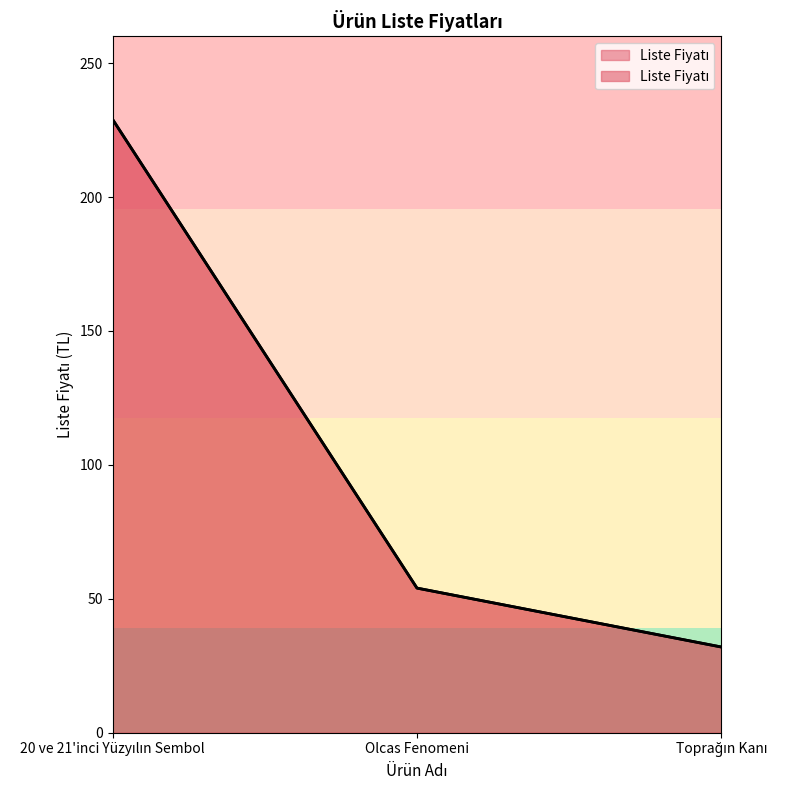

The value at 20 ve 21'inci Yüzyılın Sembol is 49. True or false?

False